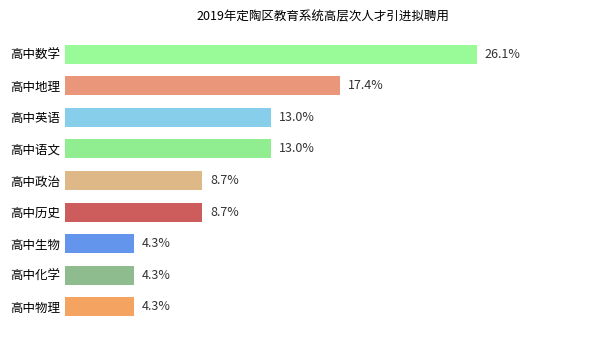

Which category has the highest value across all series?

高中数学